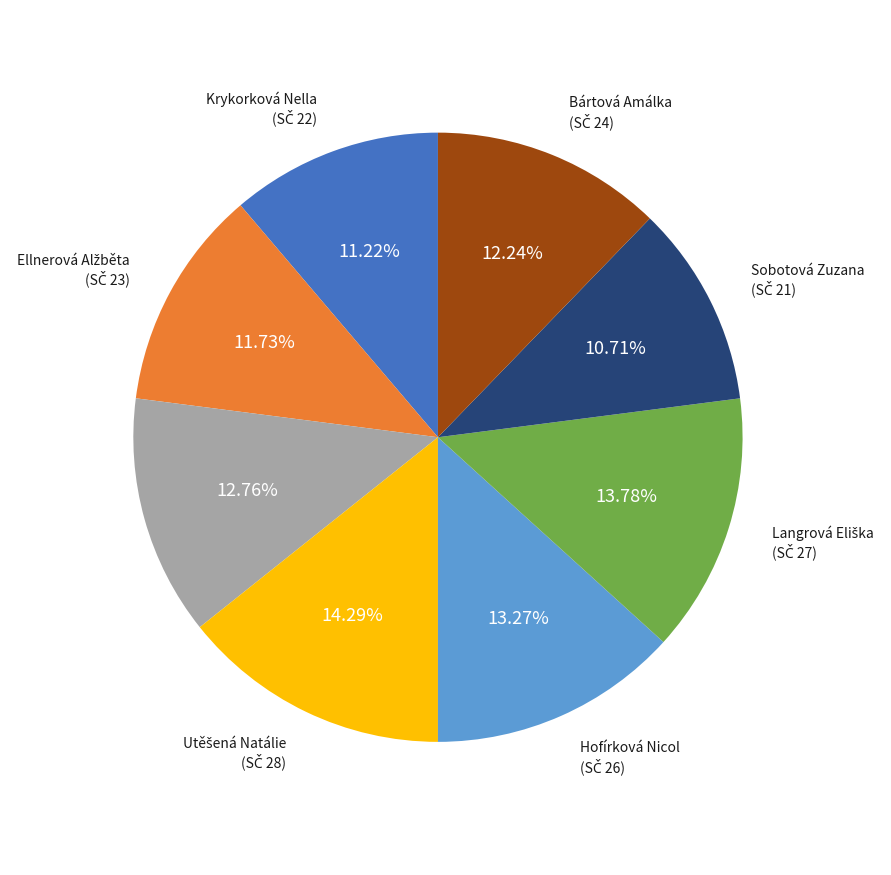

Is there any slice that represents more than half of the pie?

No